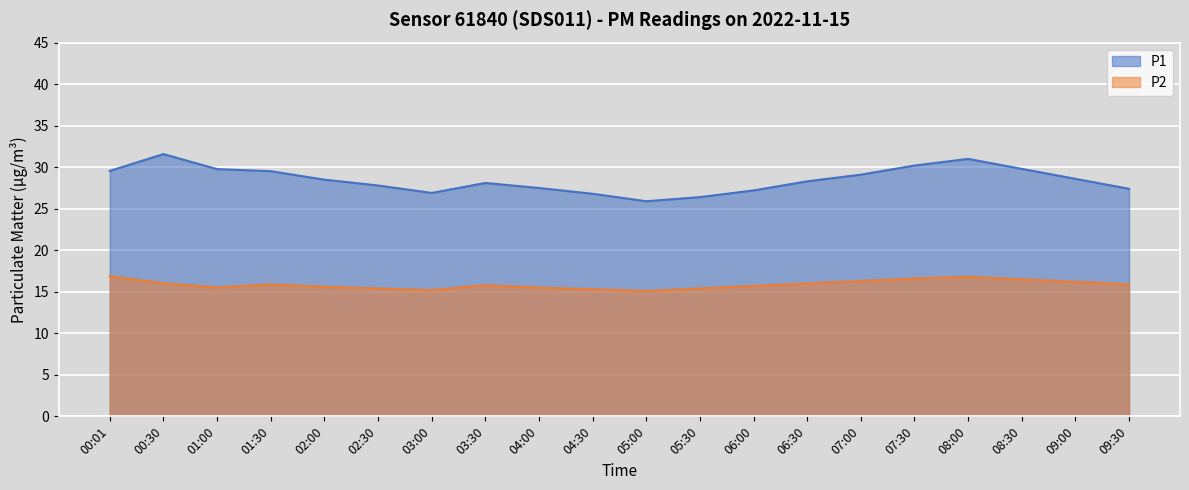

Reading left to right, list all the values displayed in this chart.

P1: 29.6	31.6	29.8	29.5	28.5	27.8	26.9	28.1	27.5	26.8	25.9	26.4	27.2	28.3	29.1	30.2	31.0	29.8	28.6	27.4
P2: 16.9	16.0	15.5	15.9	15.6	15.4	15.2	15.8	15.5	15.3	15.1	15.4	15.7	16.0	16.3	16.6	16.8	16.5	16.2	15.9